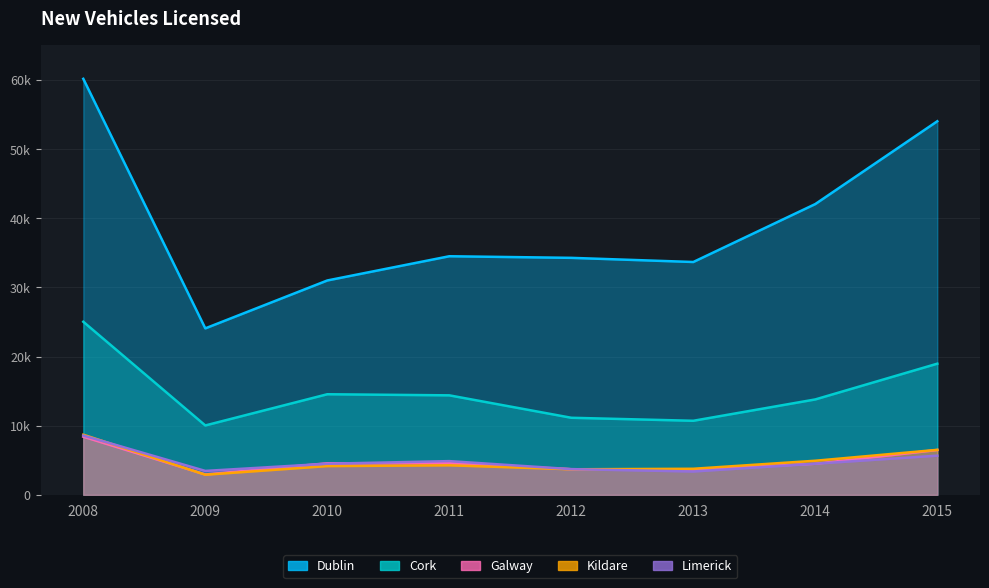

What is the value of the Galway point at the 8th from the left?

6481